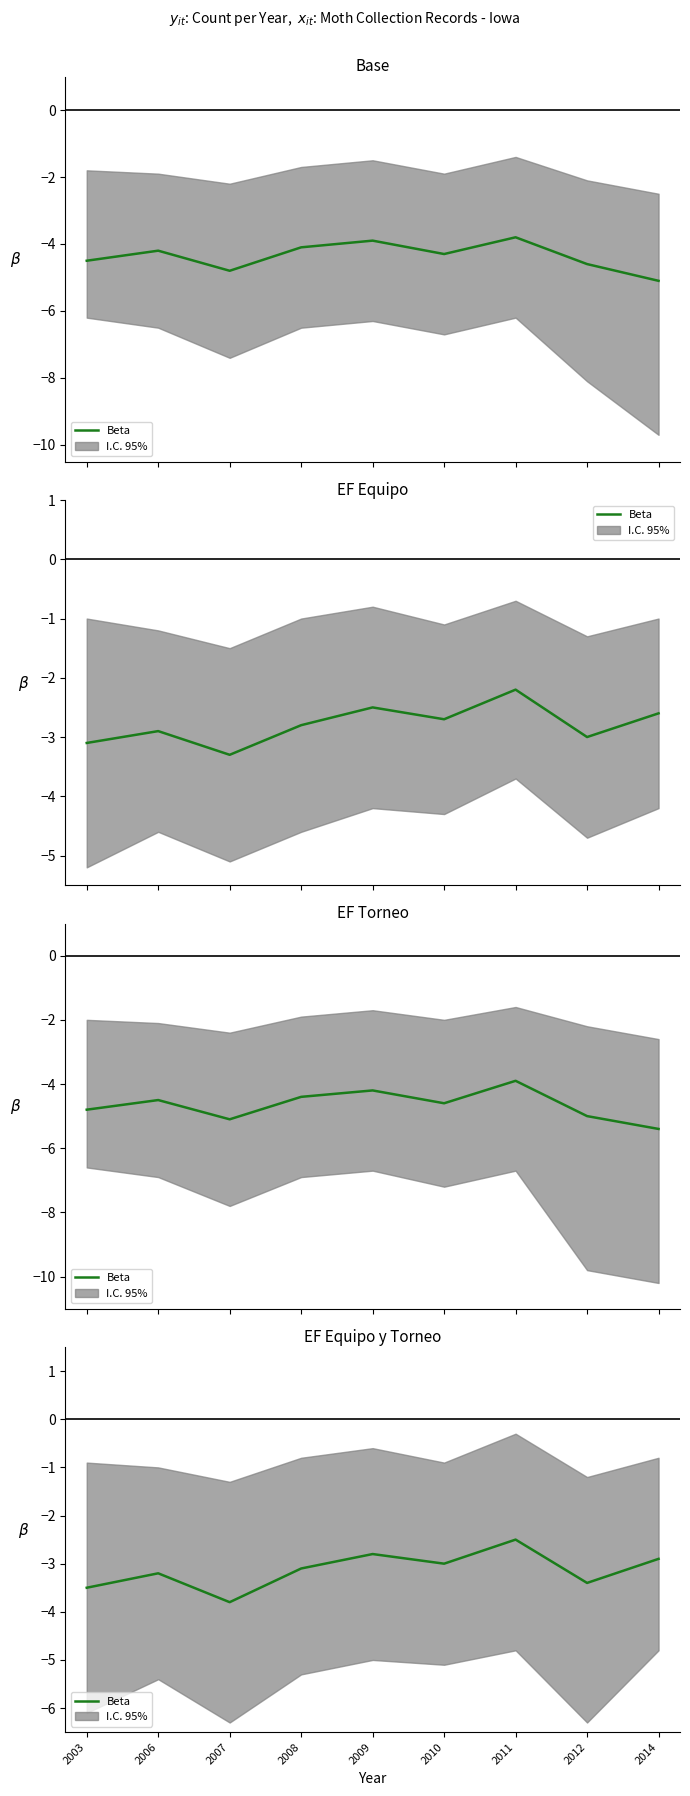

Reading right to left, transcribe all the data shown in this chart.

-2.9	-3.4	-2.5	-3.0	-2.8	-3.1	-3.8	-3.2	-3.5